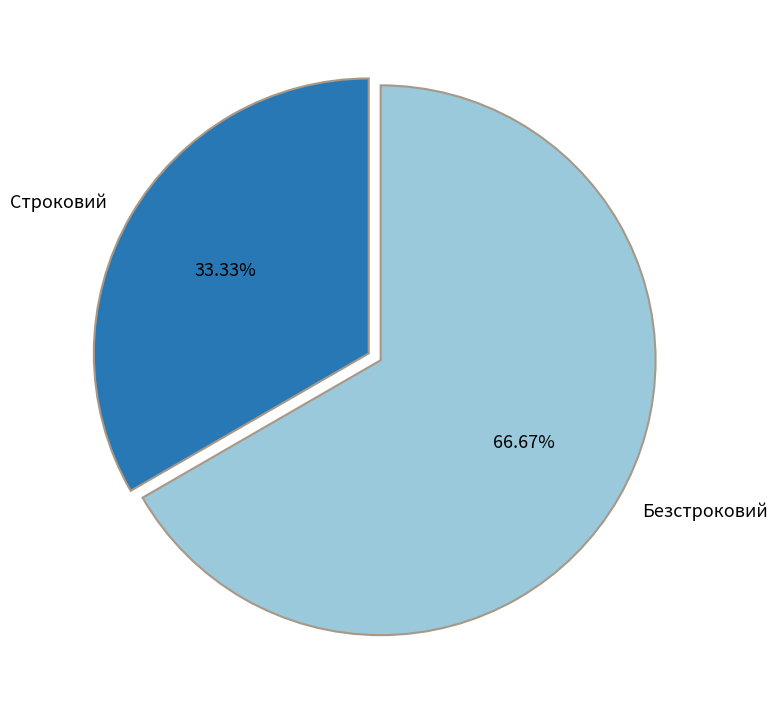

How many slices are in this pie chart?

2